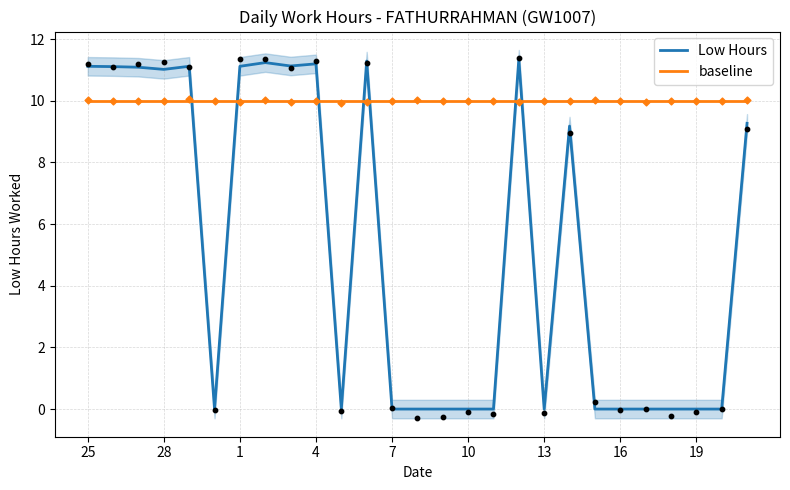

The value of Low Hours at 16 is -5.4. True or false?

False